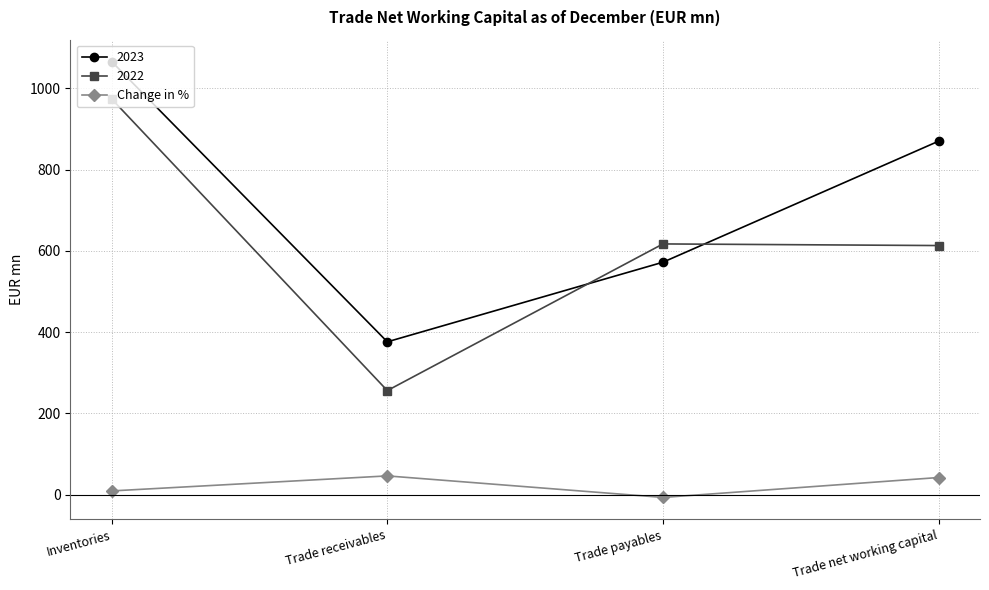

What is the average value of the 2022 series?

615